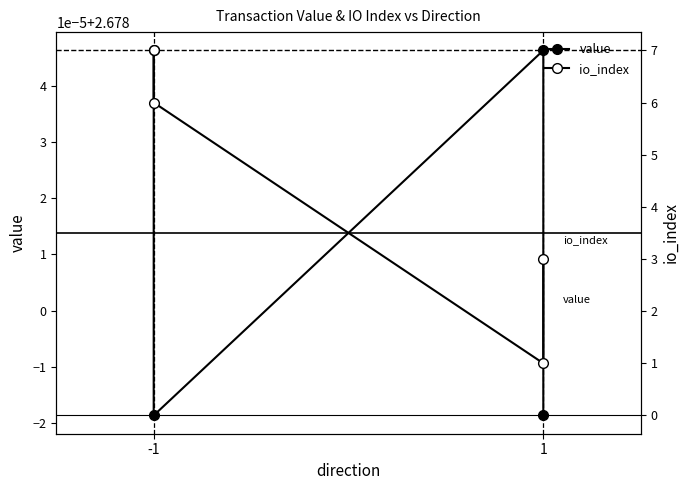

Is this an area chart (filled region under the line)?

No